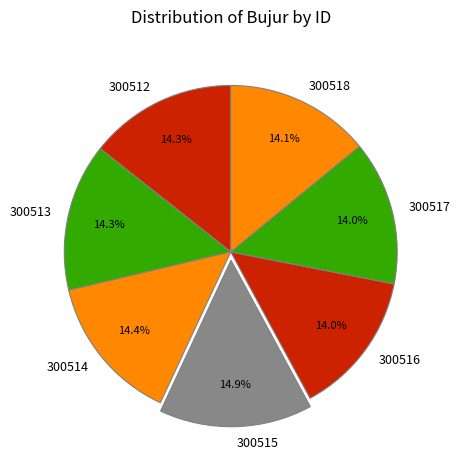

The 300518 slice represents 4% of the pie. True or false?

False